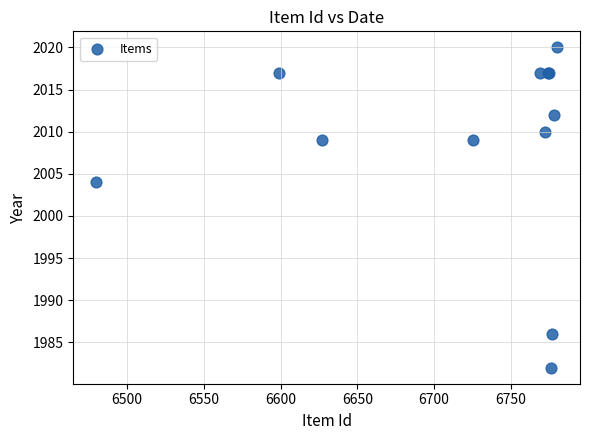

What Y value in the scatter plot is closest to 2001?

2004